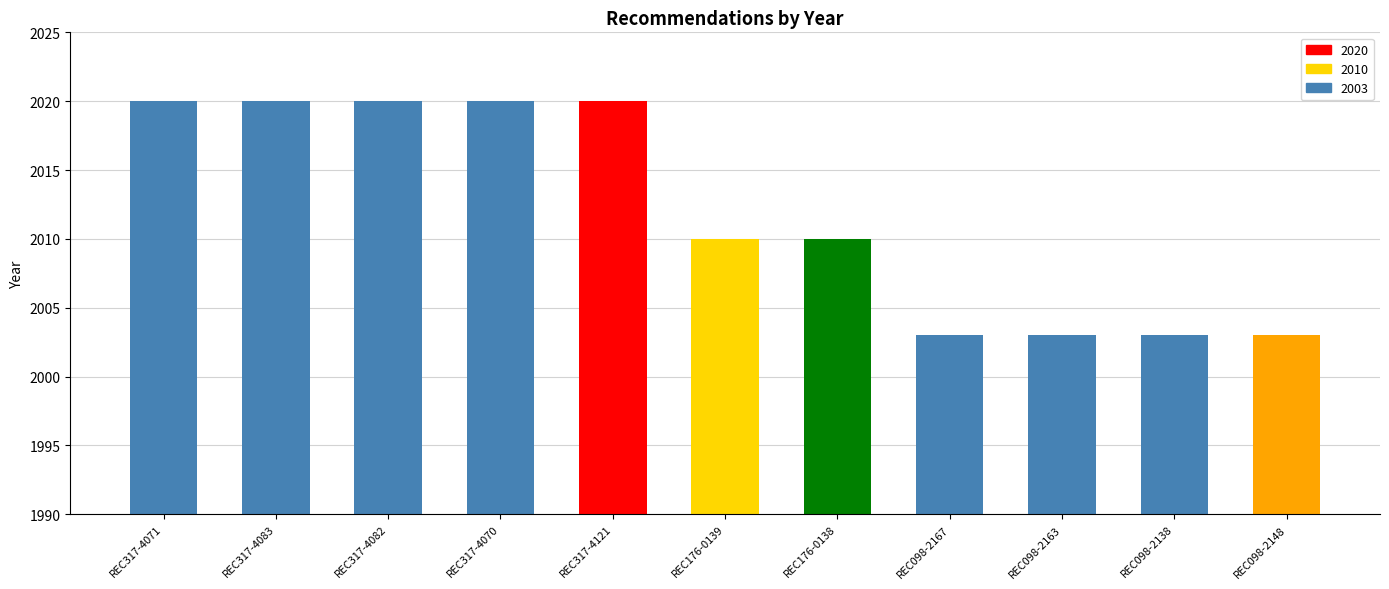

Between REC317-4070 and REC098-2148, which is larger?

REC317-4070